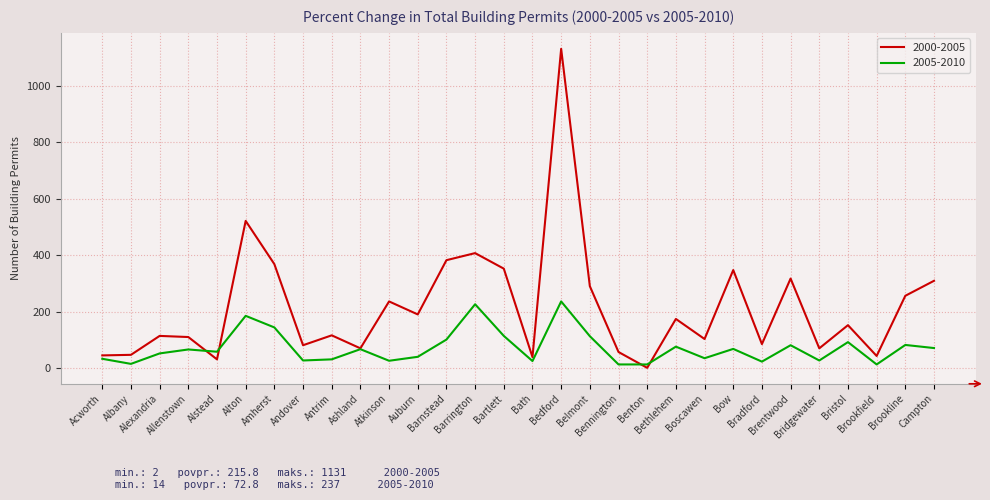

What is the difference between the highest and lowest values at Barnstead?

281